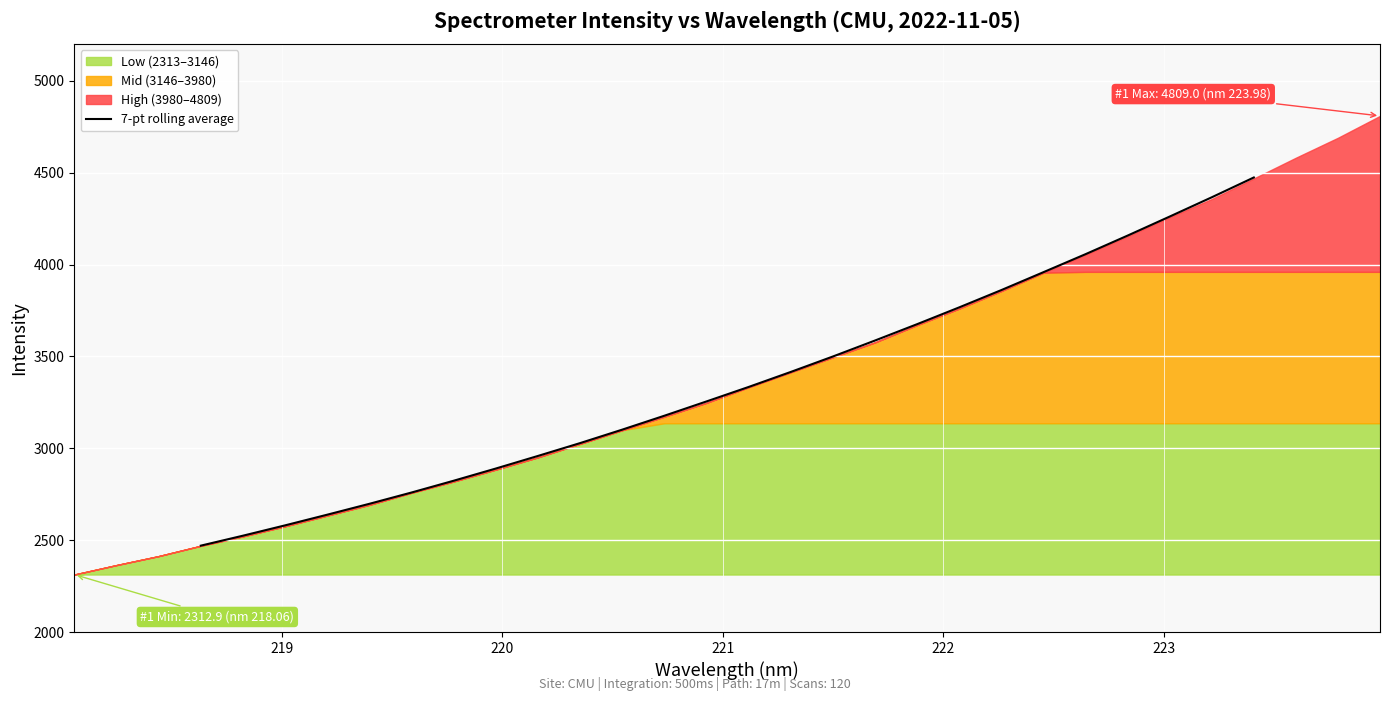

What is the maximum value for 7-pt rolling average?

4473.9